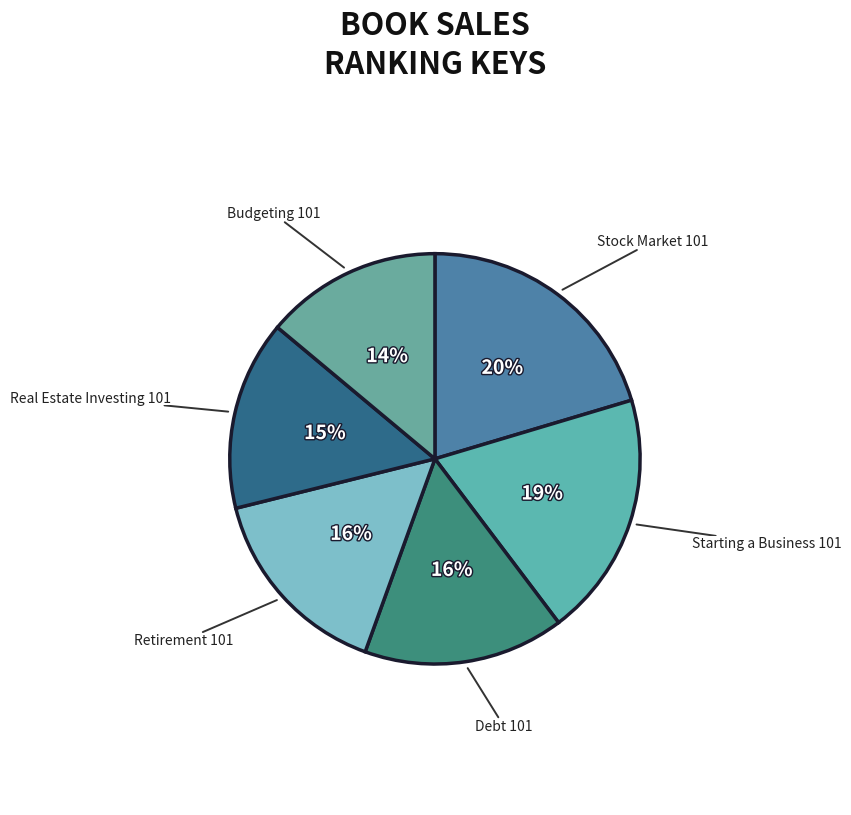

Count the number of slices in the pie.

6